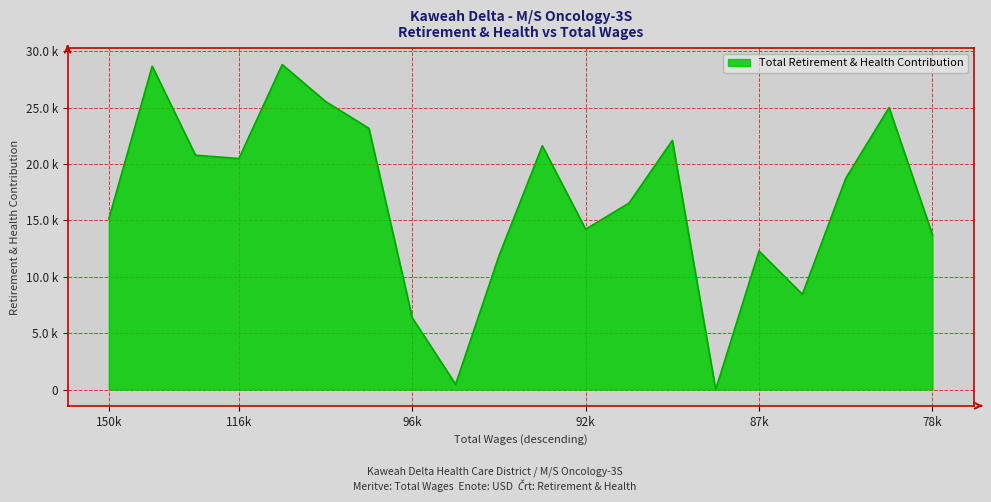

What is the maximum value shown in the chart?

28826